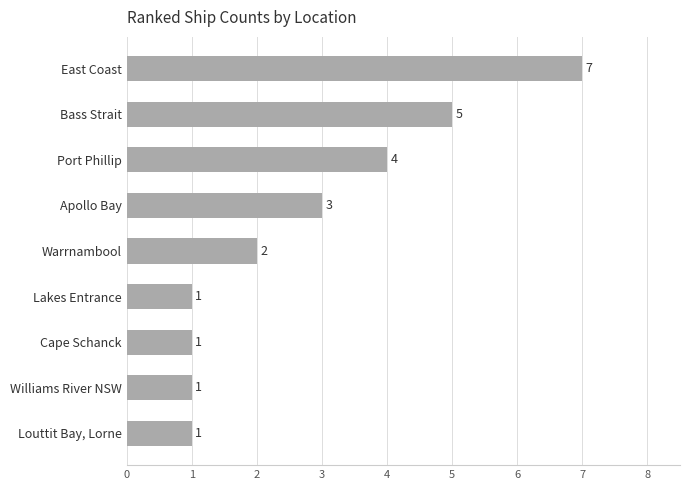

What is the difference between the maximum and minimum values?

6